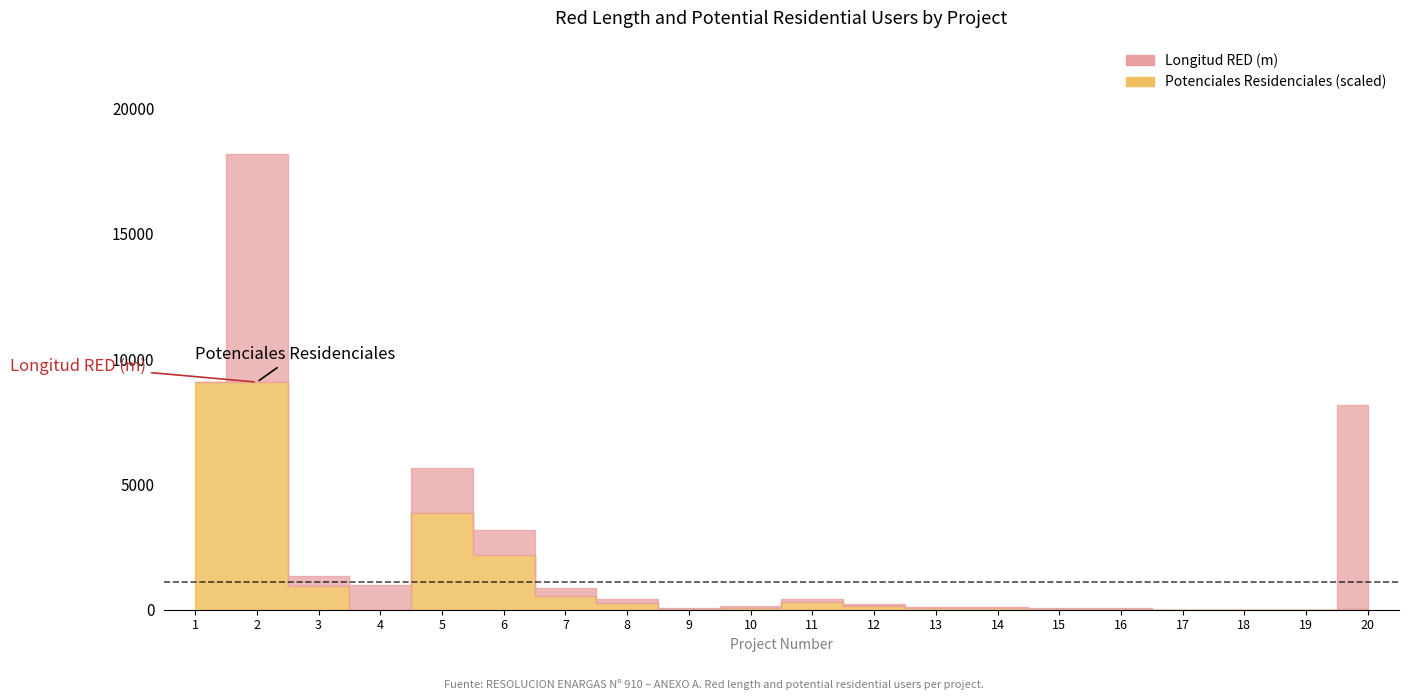

Where is the first local maximum for Longitud RED (m)?

2